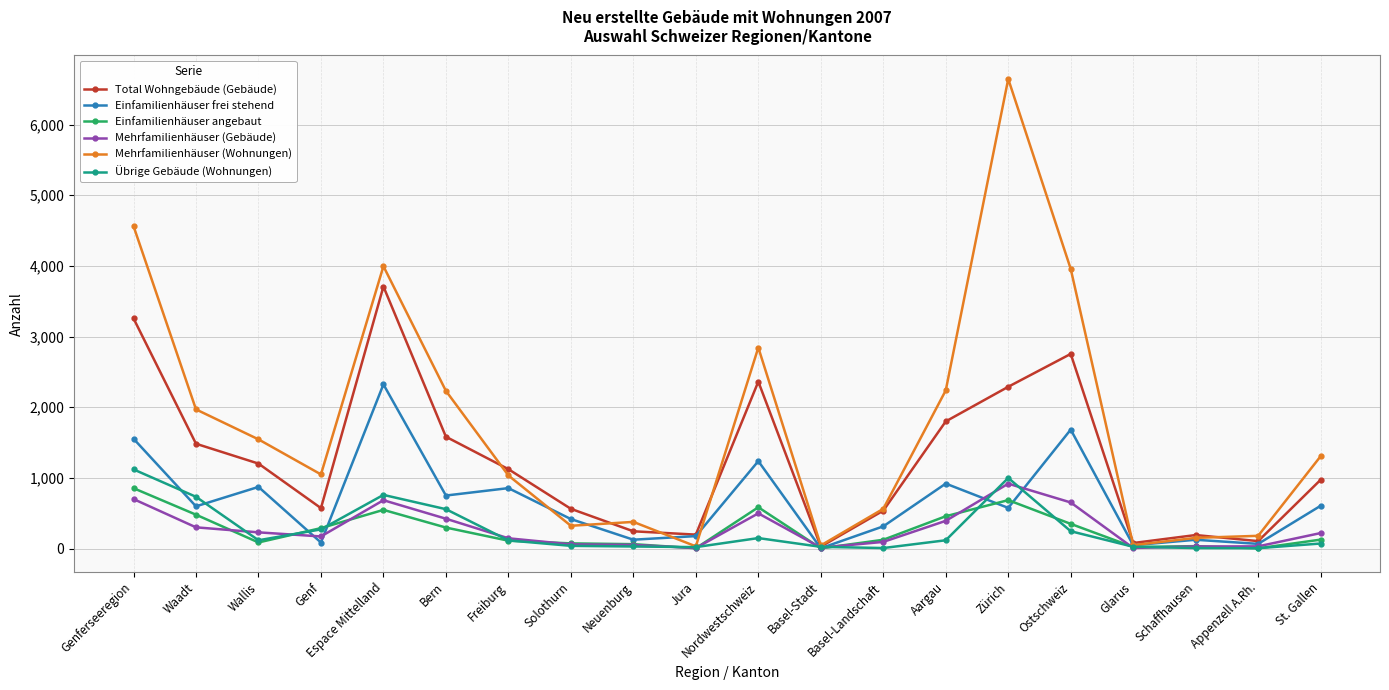

What is the greatest value displayed?

6645